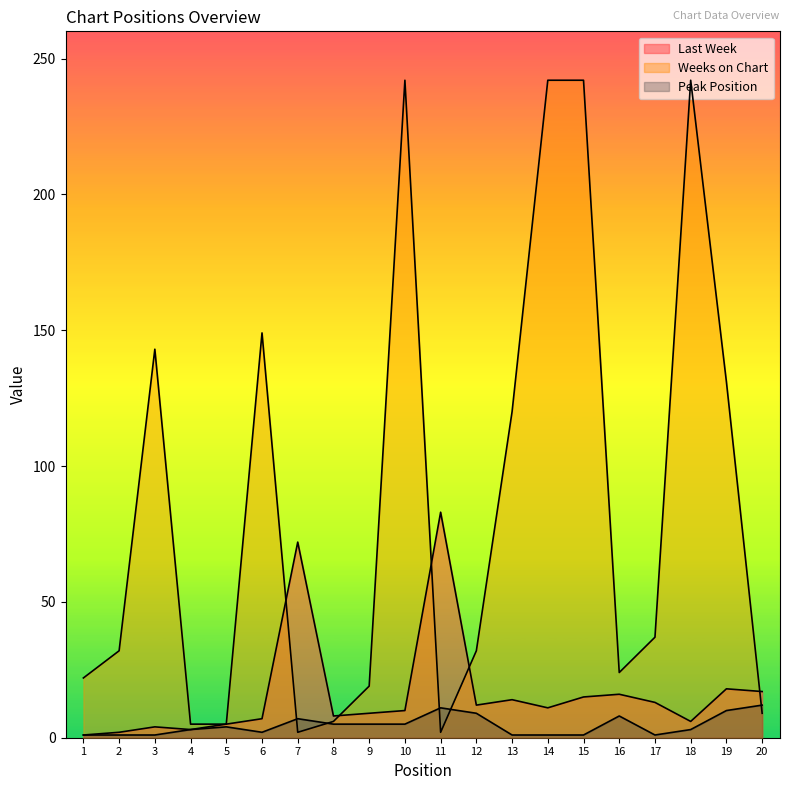

Does the chart display data point markers on the line(s)?

No